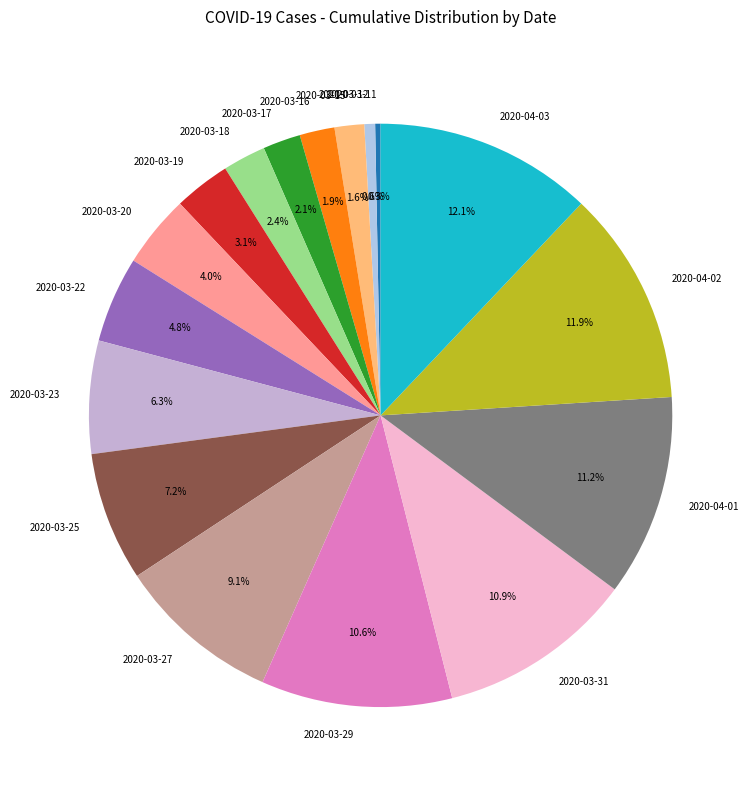

Is 2020-04-02 the majority of the pie?

No